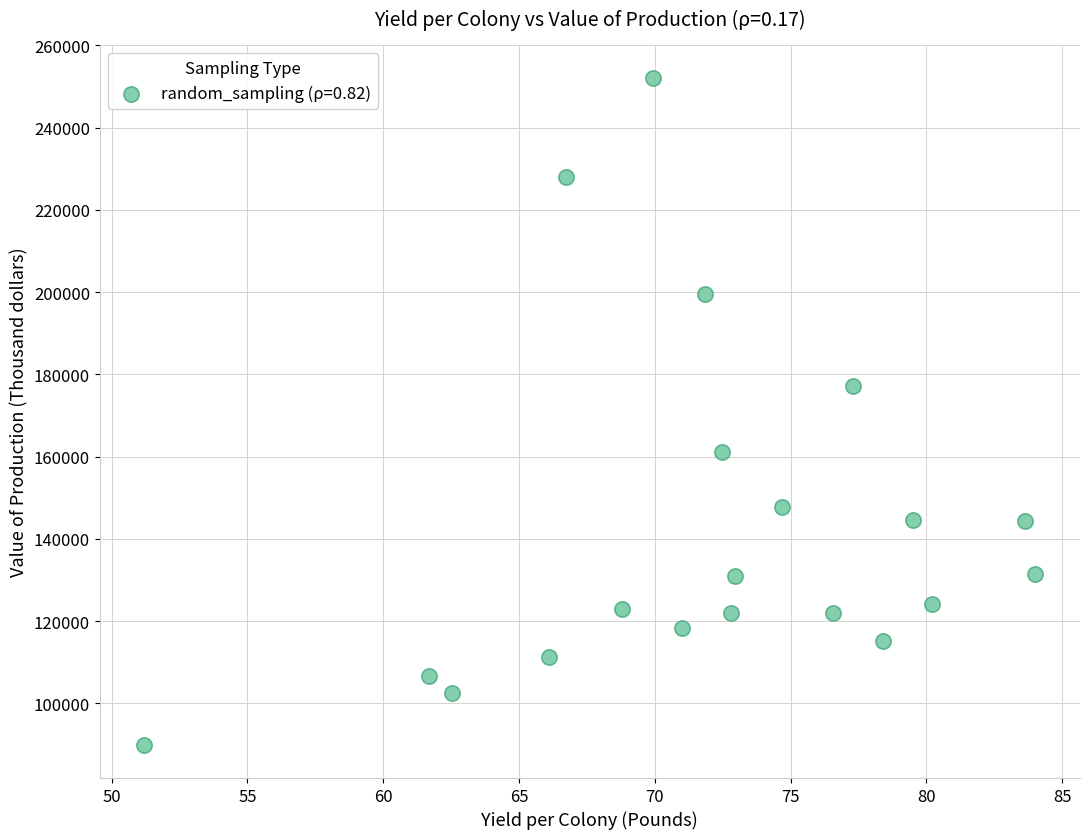

What is the range of X values (max minus min)?

32.8